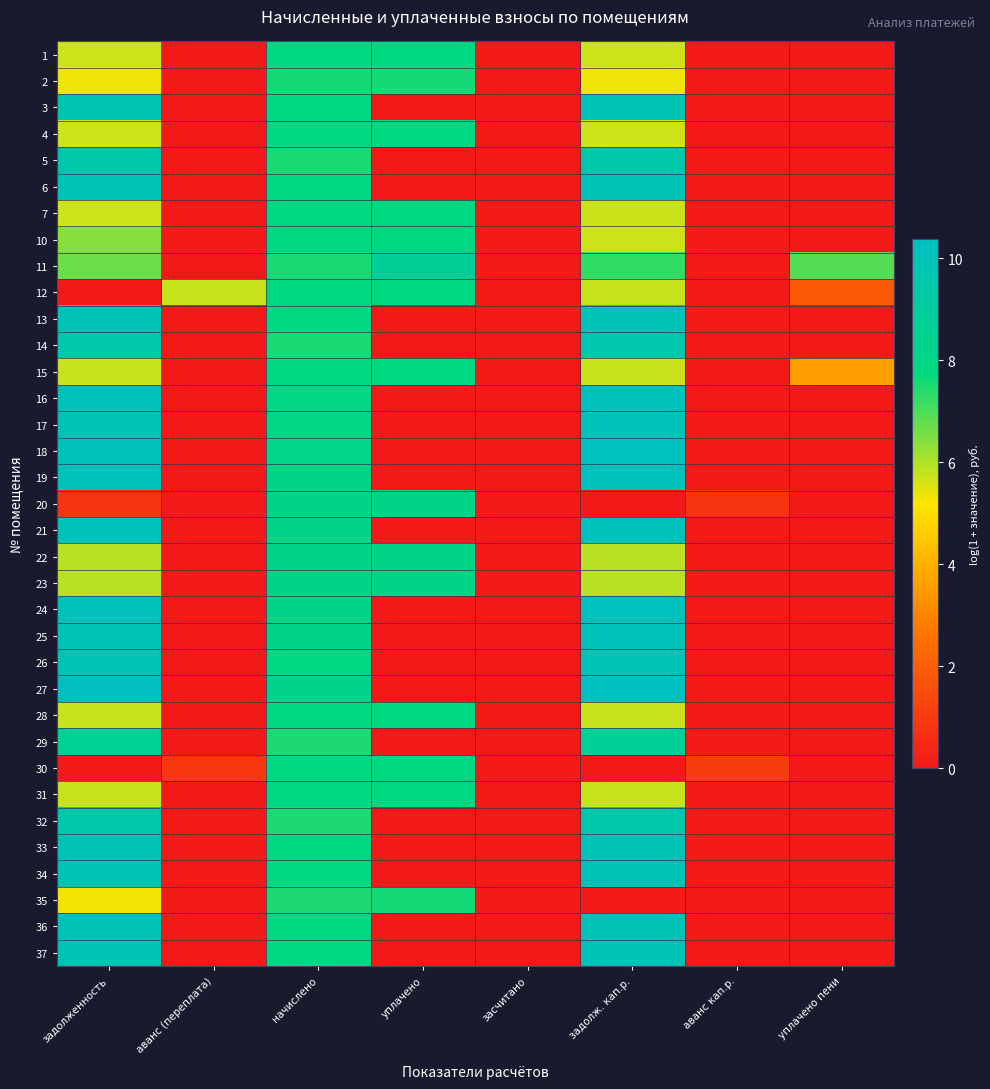

What is the maximum value shown in the chart?

10.4